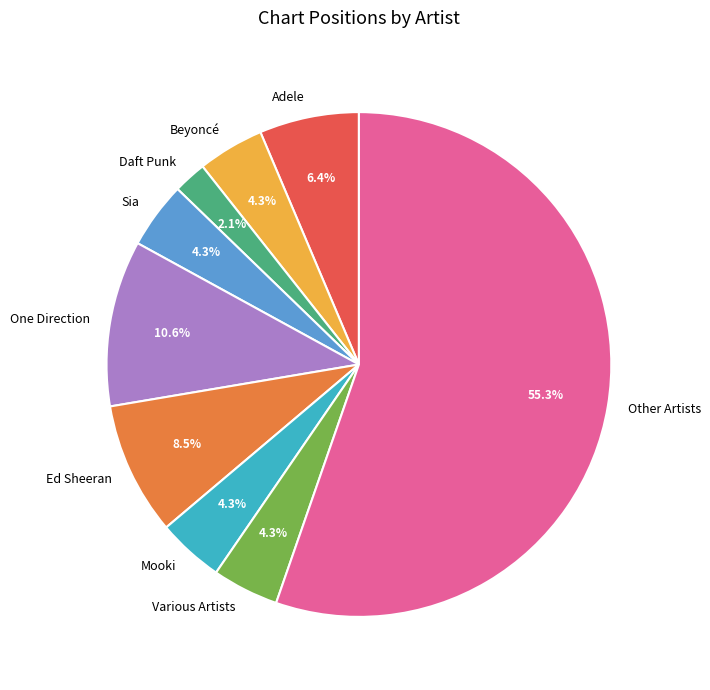

Do Sia and One Direction together represent more than half of the pie?

No